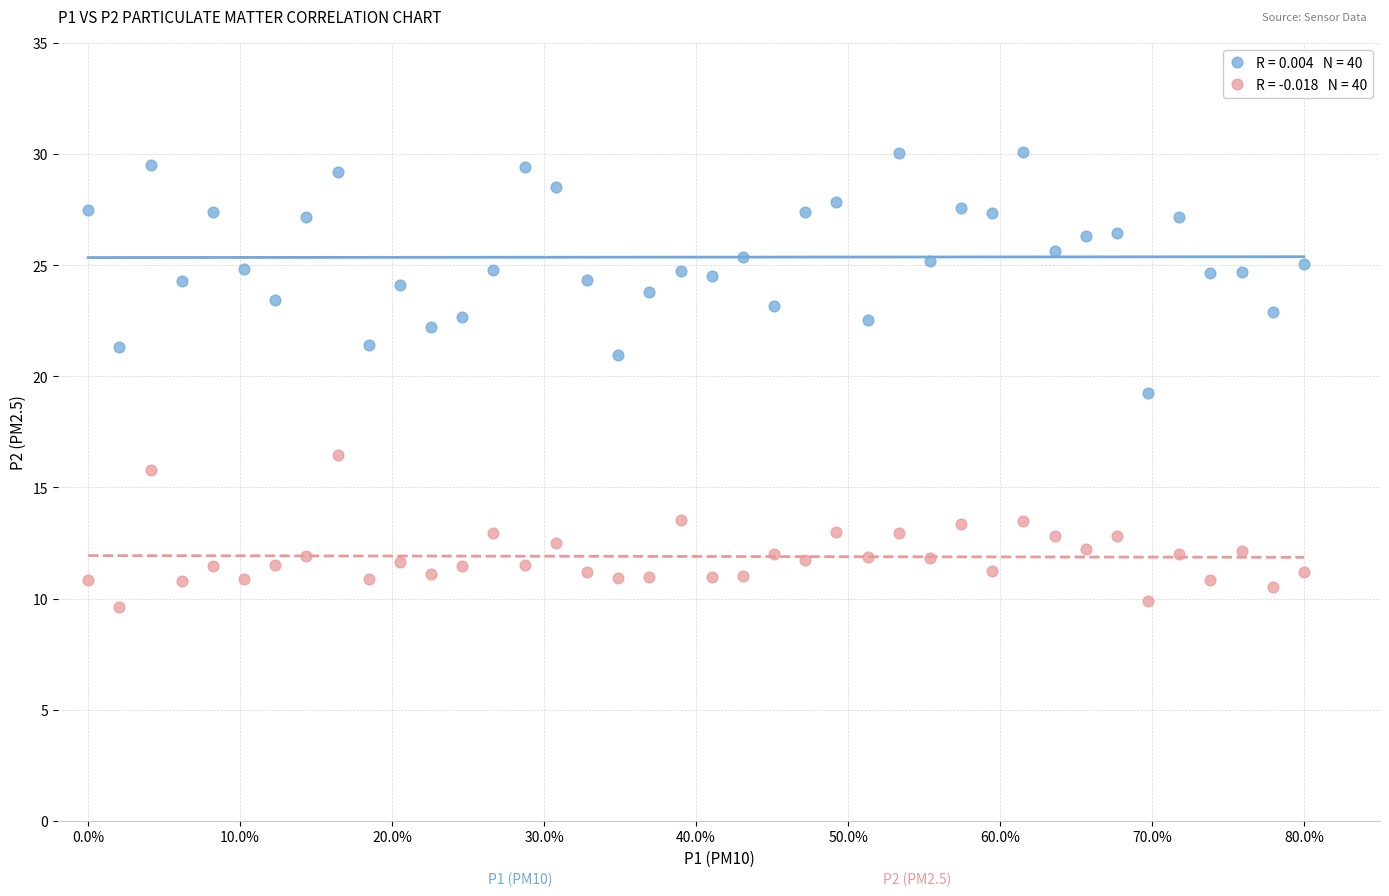

Across all data points, what is the range of Y values (max minus min)?

20.5